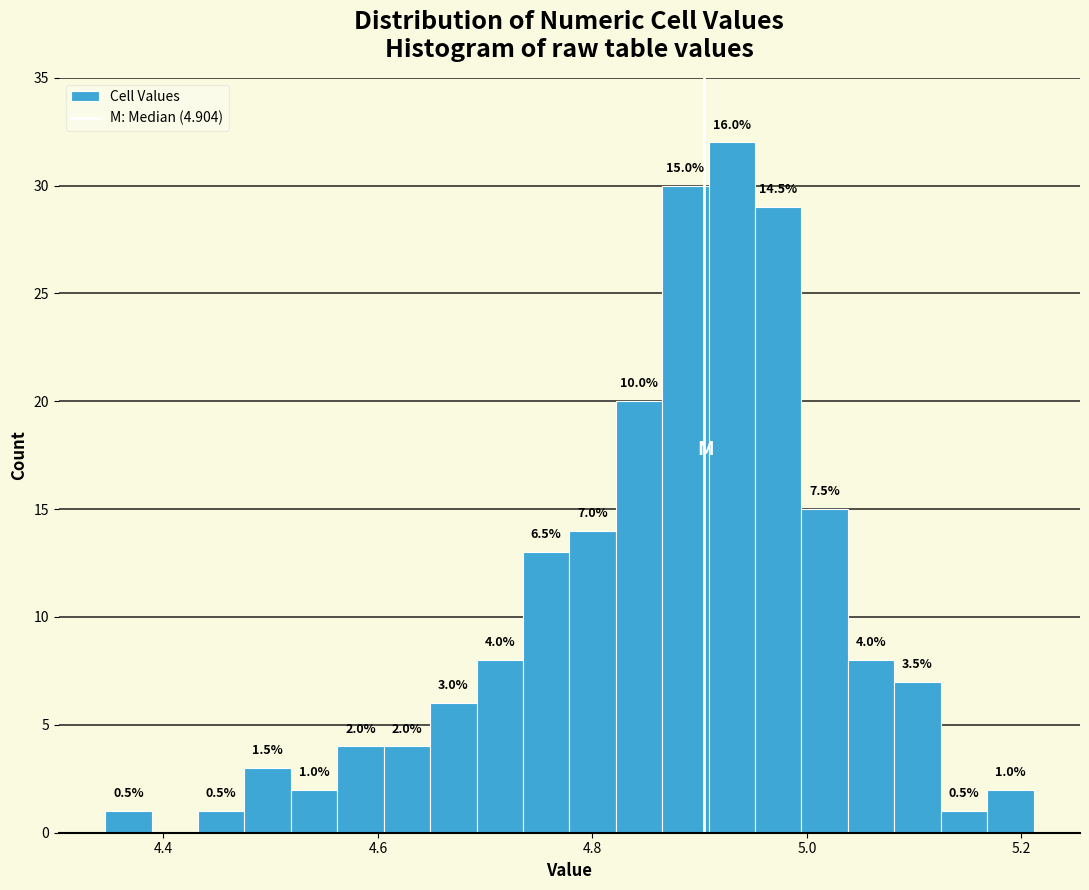

Read against the x-axis, roughly where is the centre of the tallest bar?

4.92